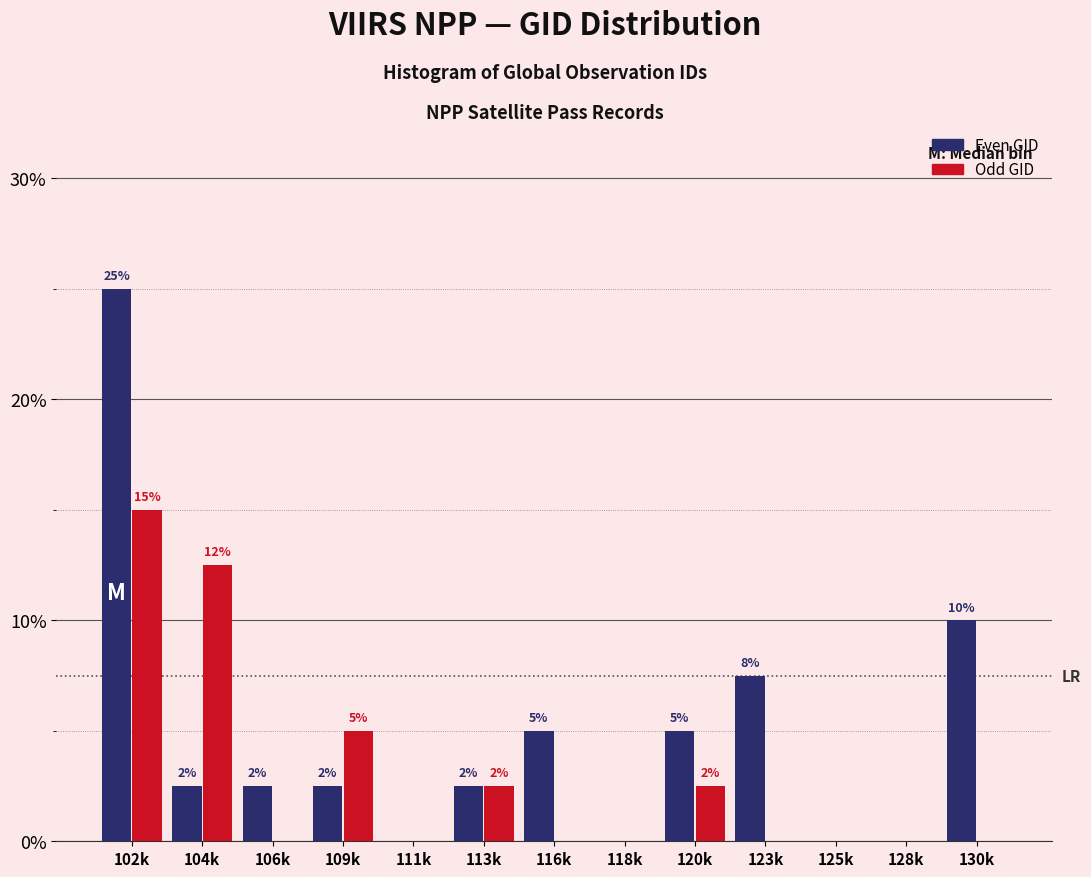

Are the bars horizontal?

No